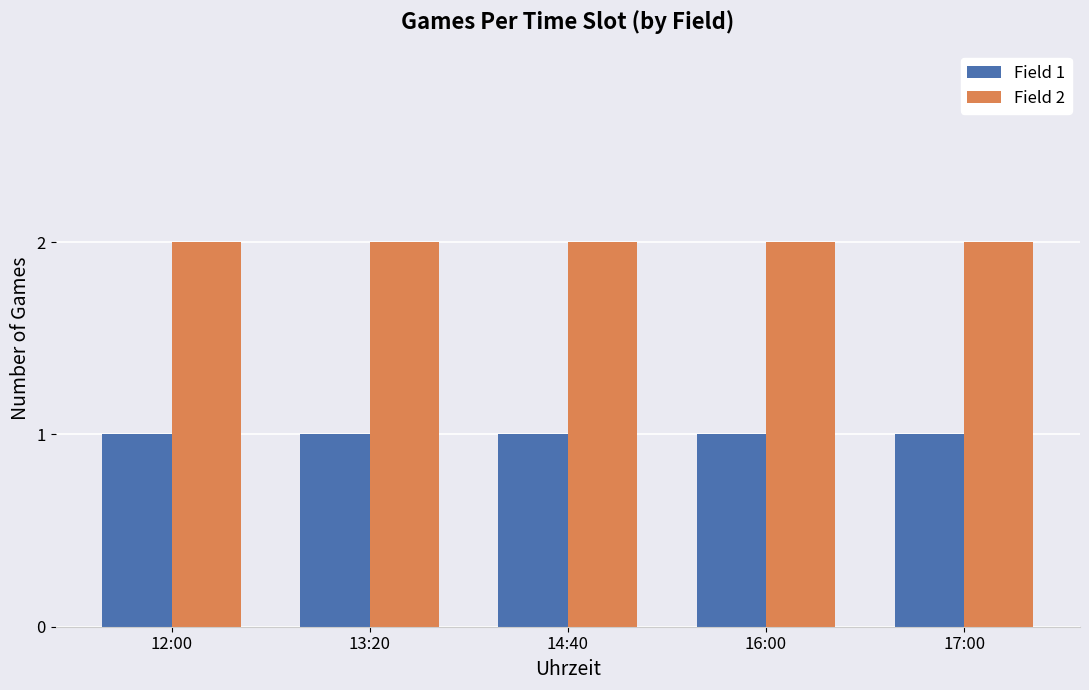

Which series has the largest total across all categories?

Field 2